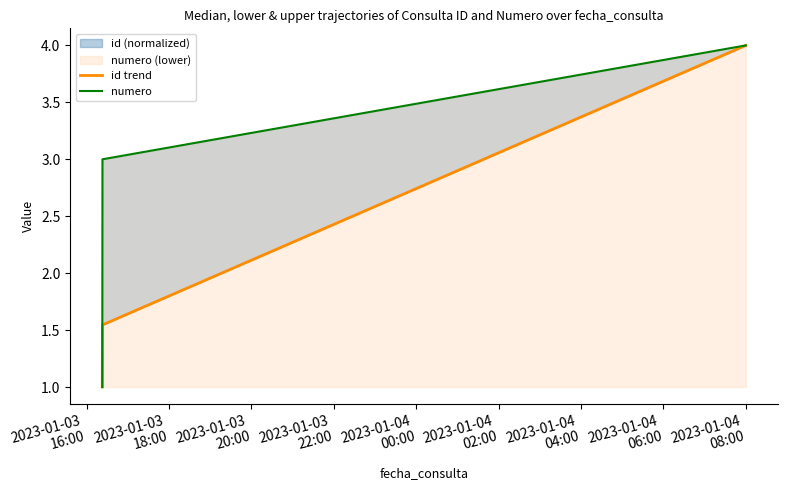

List the series in order of their overall mean, highest first.

numero, id trend